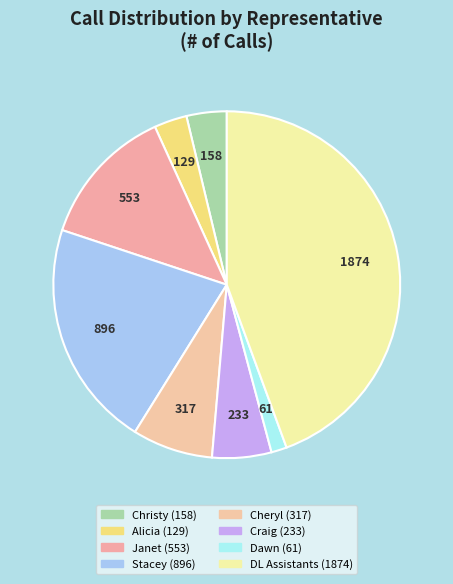

Does Dawn represent more than half of the total?

No